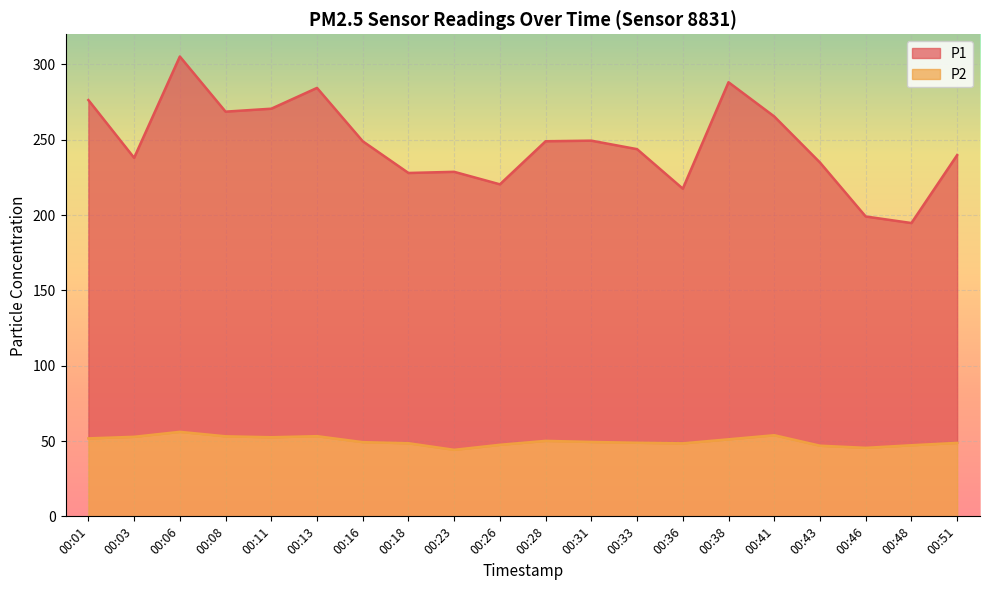

How many values in the P2 series are below 49?

9